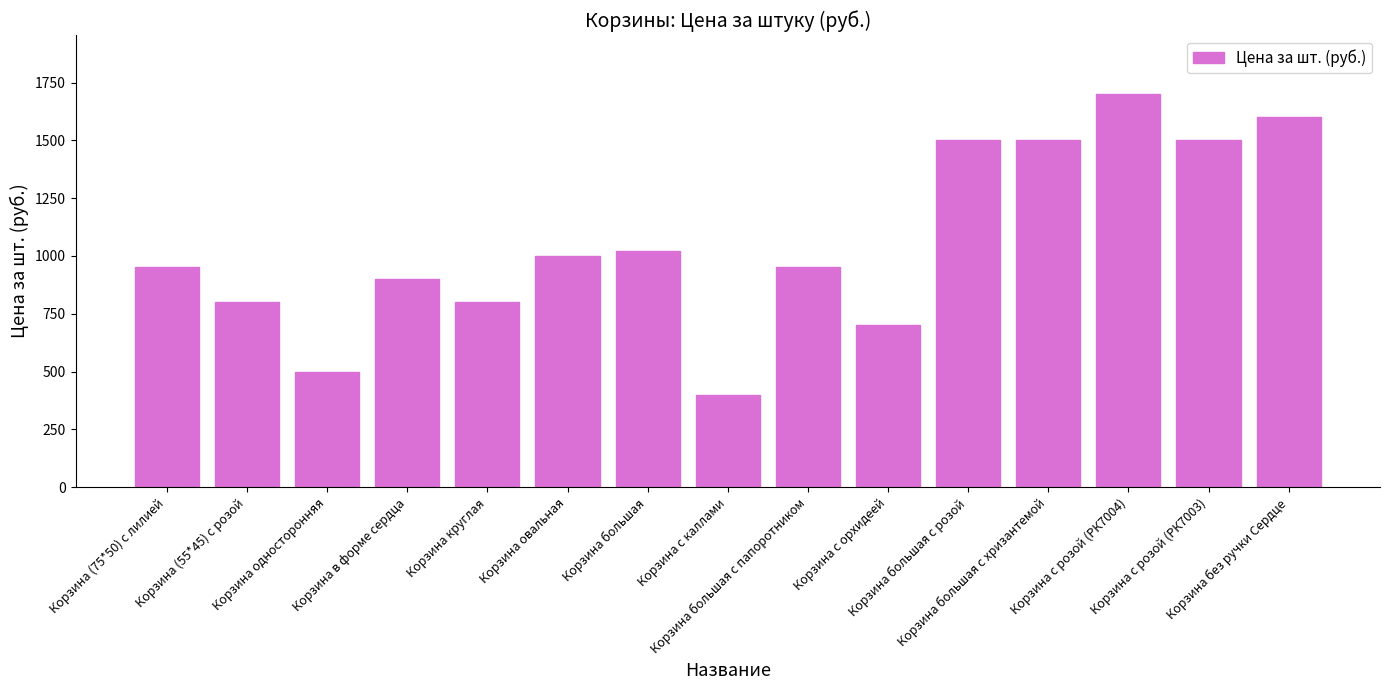

What is the sum of the values at Корзина (75*50) с лилией and Корзина с розой (РК7004)?

2650